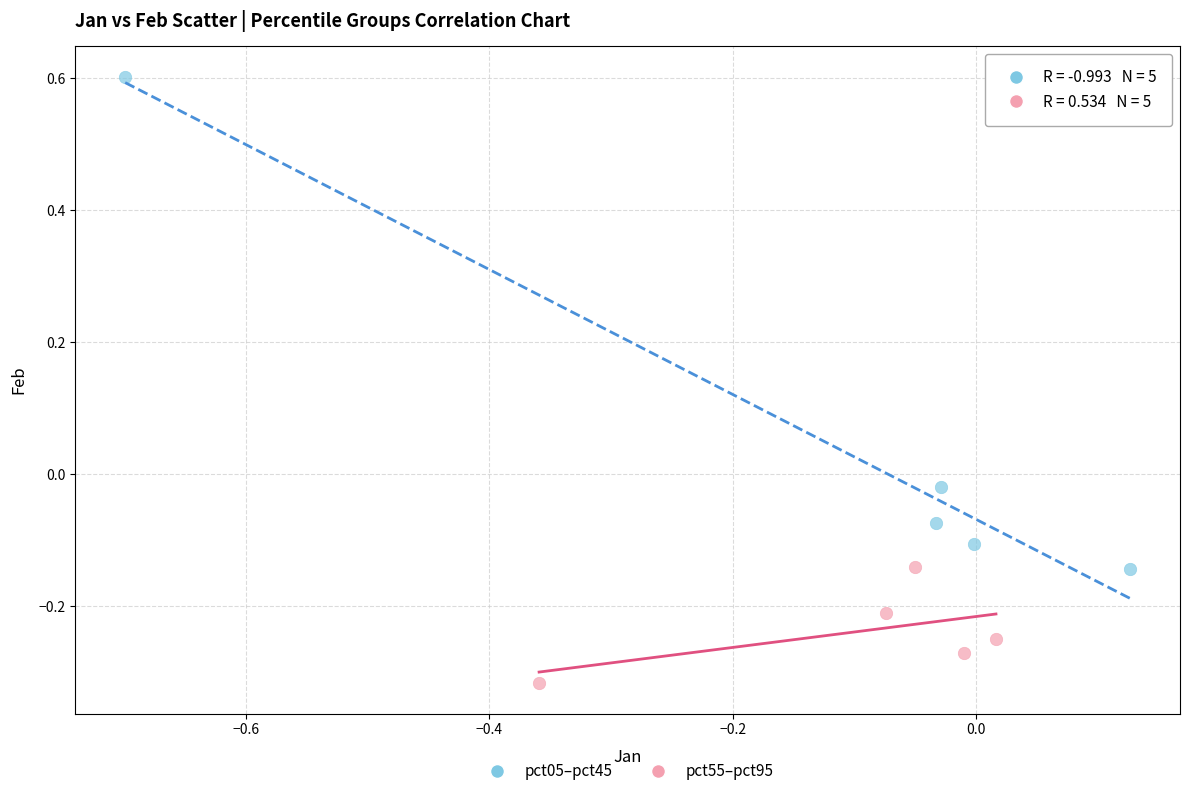

Which series has the widest spread of Y values?

pct05–pct45